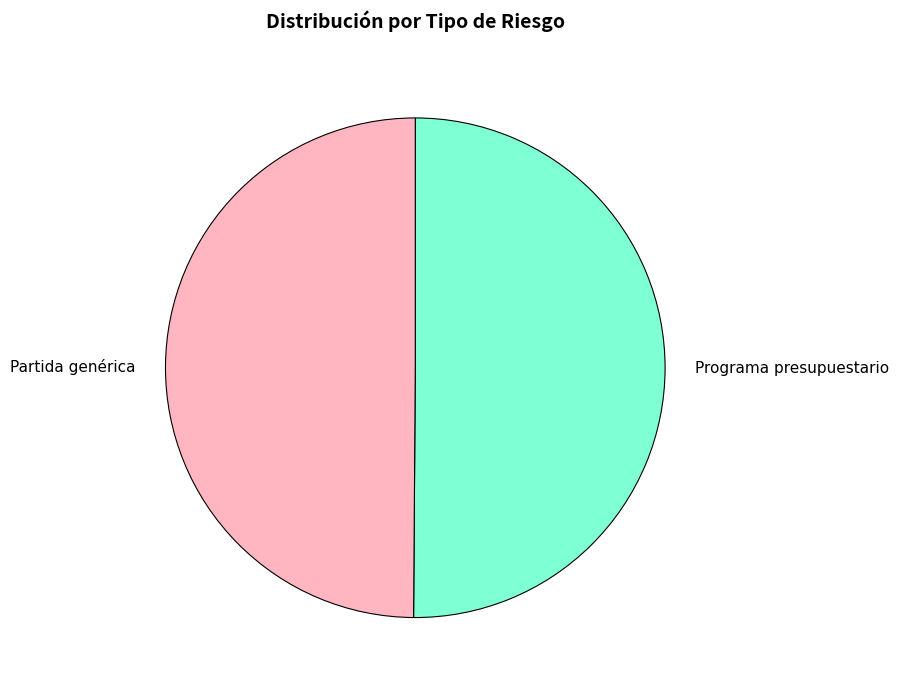

How many slices are in this pie chart?

2